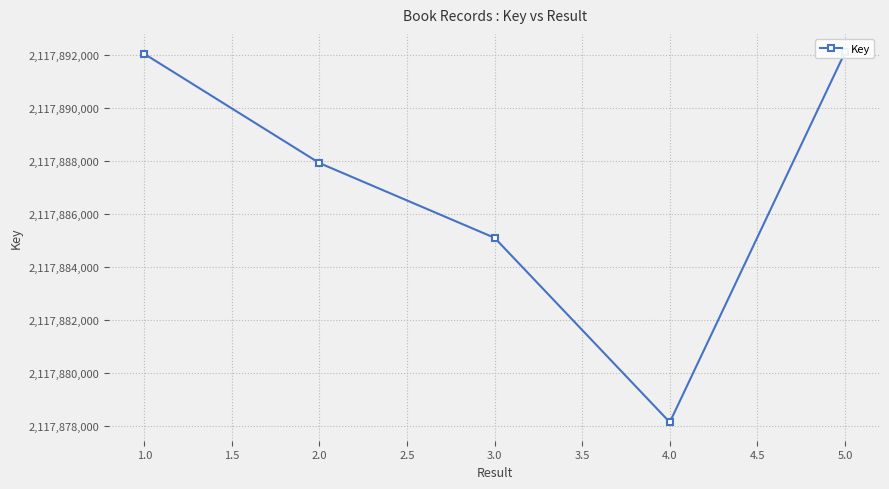

What is the difference between the maximum and second lowest values?

6984